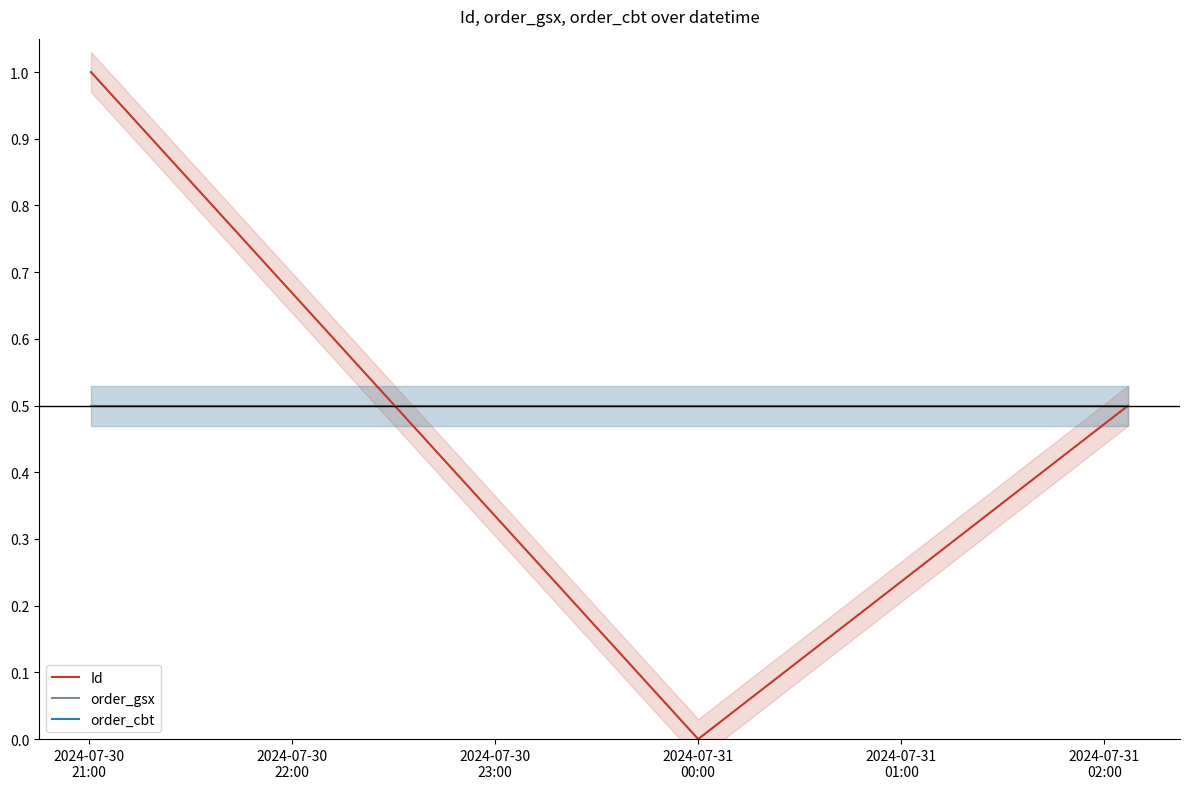

What is the lowest value of the order_gsx series?

0.5